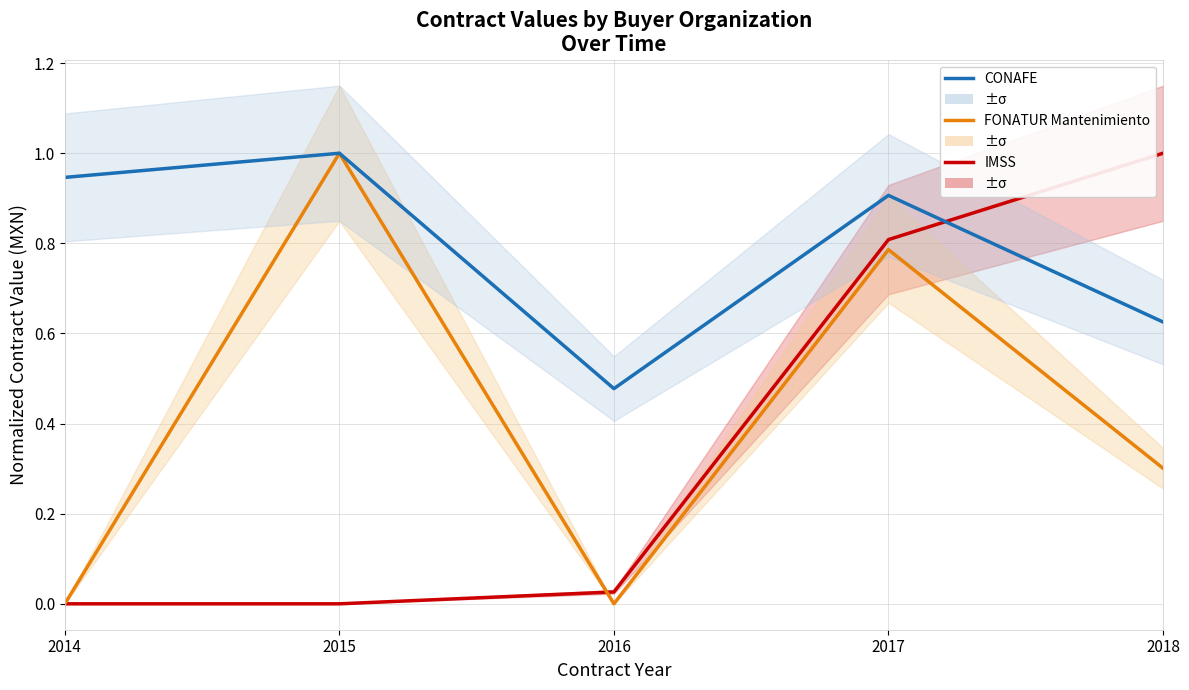

How many FONATUR Mantenimiento values are between 0 and 1?

5